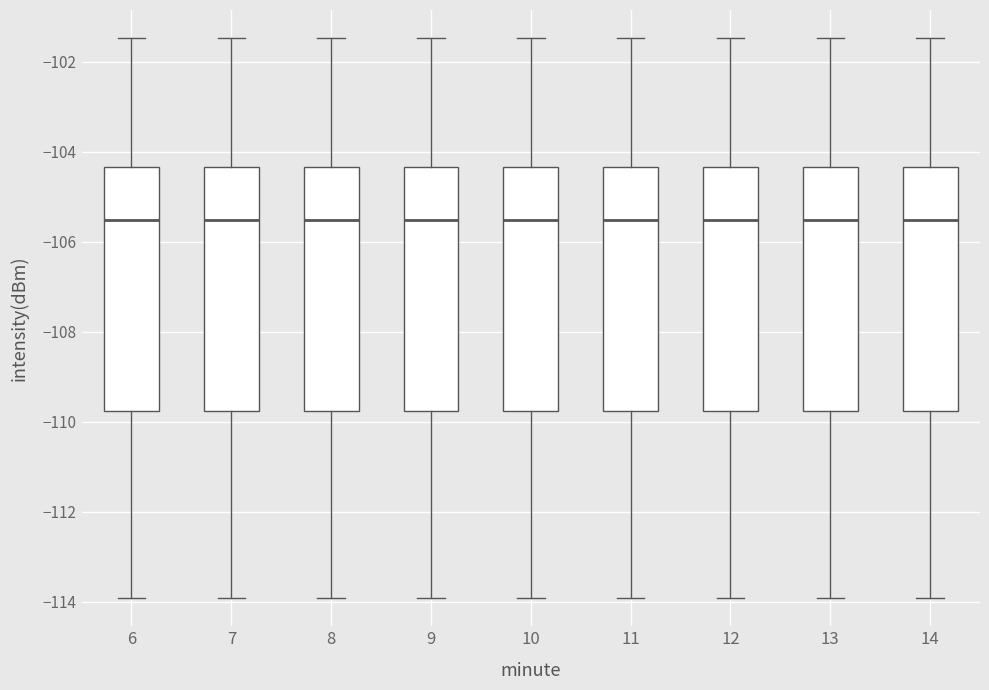

Reading left to right, transcribe this box plot: for each box, give where its median line is, the range the box spans, and where its two whiskers end, as read against the y-axis. The values are not printed on the chart, so give them approximately, as read against the axis.

6: median -105.6, box -109.8 to -104.4, whiskers -114.0 to -101.4
7: median -105.6, box -109.8 to -104.4, whiskers -114.0 to -101.4
8: median -105.6, box -109.8 to -104.4, whiskers -114.0 to -101.4
9: median -105.6, box -109.8 to -104.4, whiskers -114.0 to -101.4
10: median -105.6, box -109.8 to -104.4, whiskers -114.0 to -101.4
11: median -105.6, box -109.8 to -104.4, whiskers -114.0 to -101.4
12: median -105.6, box -109.8 to -104.4, whiskers -114.0 to -101.4
13: median -105.6, box -109.8 to -104.4, whiskers -114.0 to -101.4
14: median -105.6, box -109.8 to -104.4, whiskers -114.0 to -101.4